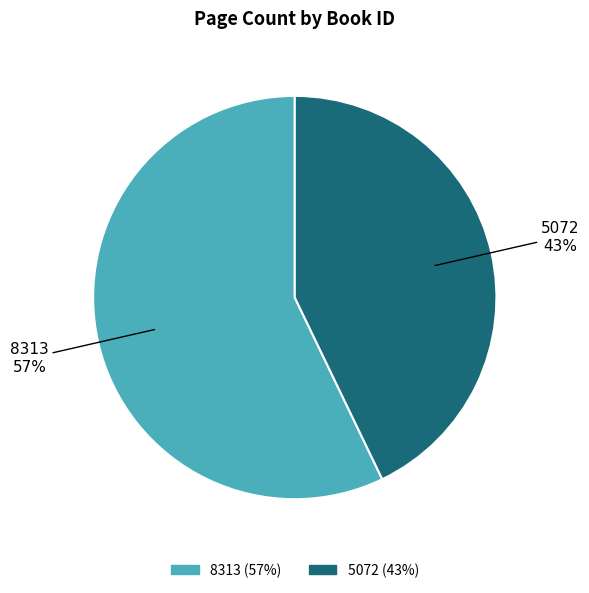

To the nearest percent, what is the combined percentage of 5072 and 8313?

100%